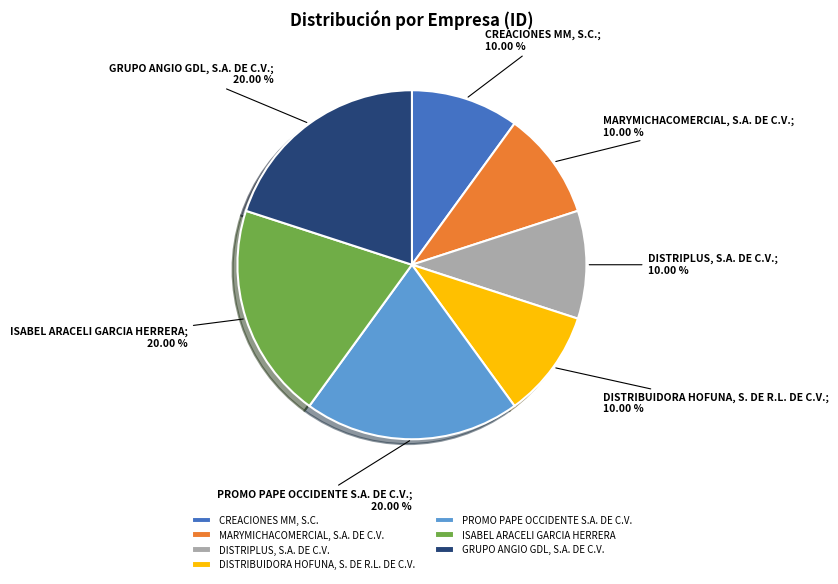

True or false: DISTRIBUIDORA HOFUNA, S. DE R.L. DE C.V. accounts for 20% of the total.

False